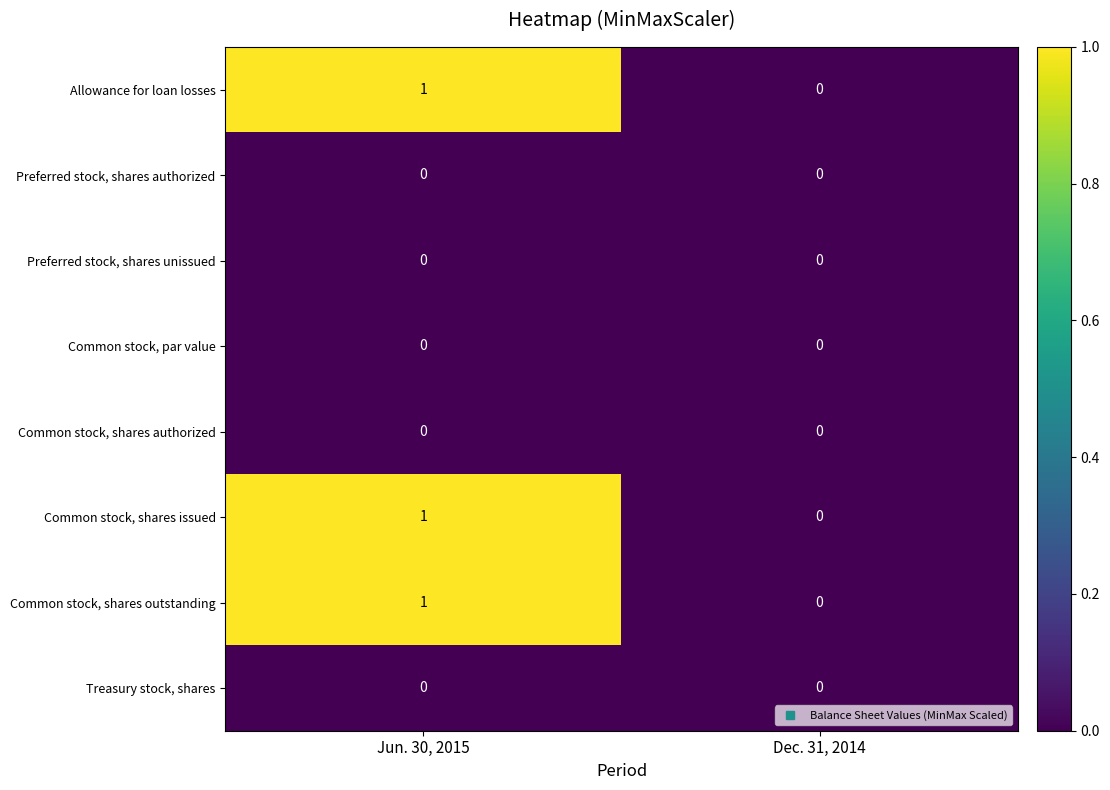

Which category has the highest value across all series?

Jun. 30, 2015